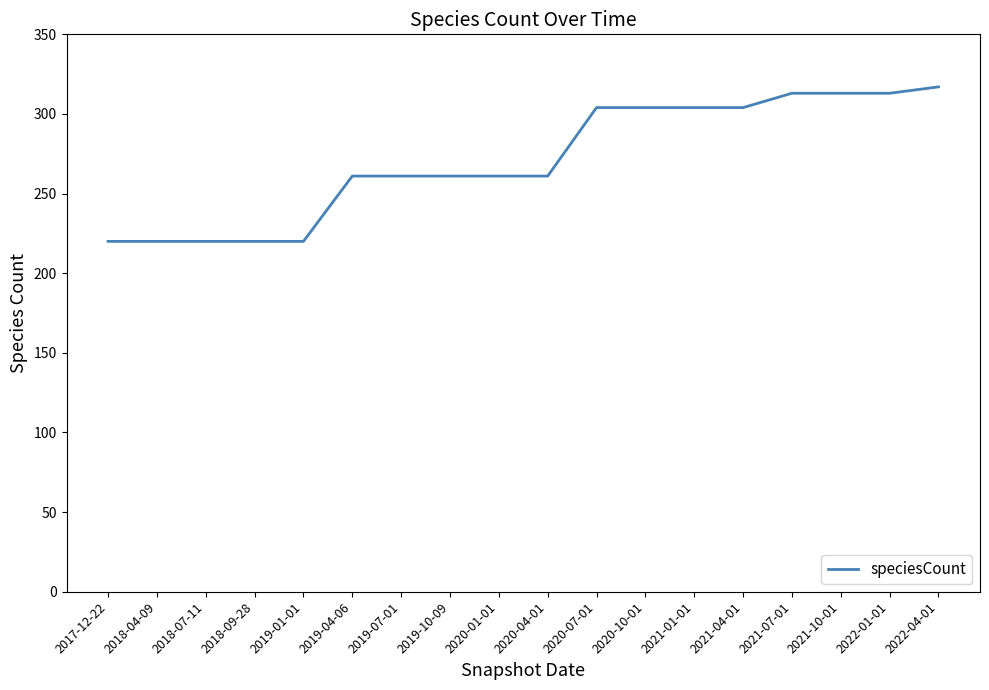

What is the sum of the values at 2021-04-01 and 2019-01-01?

524